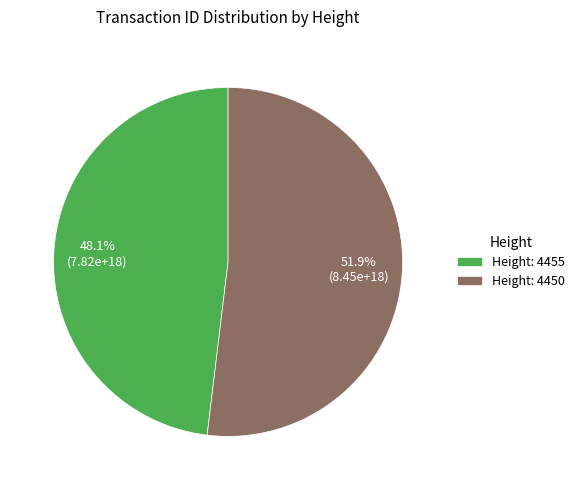

Which category accounts for the majority?

Height: 4450